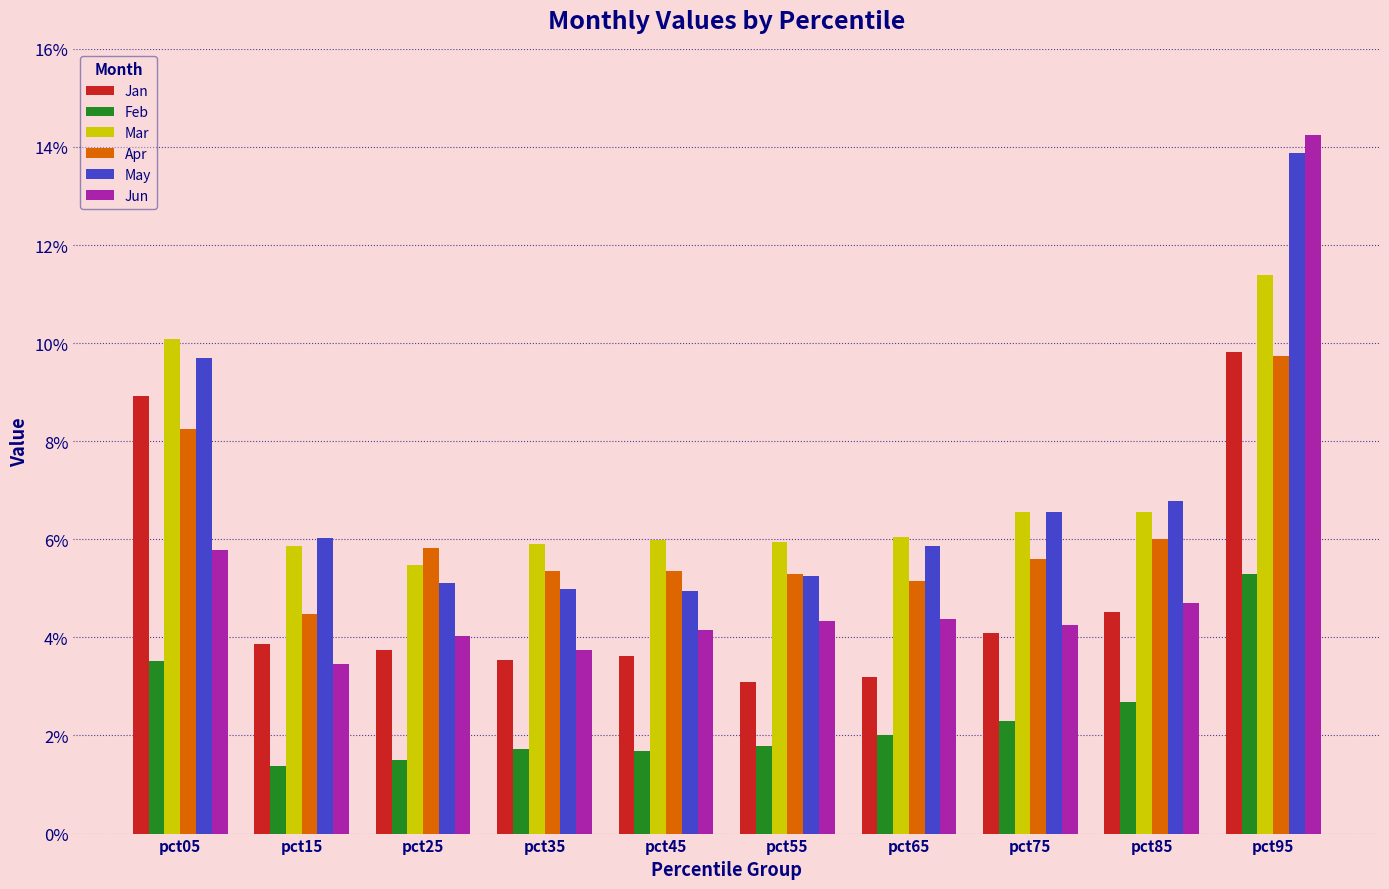

What are all the series names shown in the legend?

Jan, Feb, Mar, Apr, May, Jun